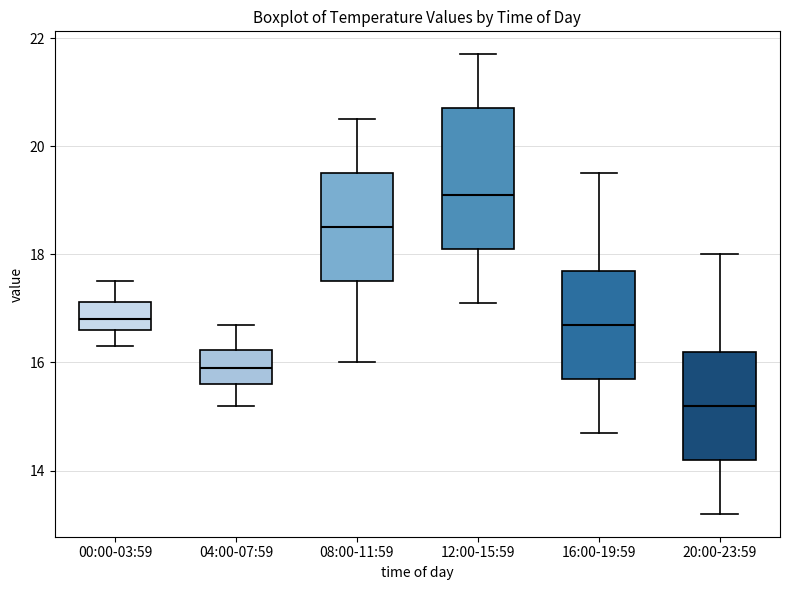

Where does the upper whisker of the box for 04:00-07:59 end on the y-axis? The values are not printed on the chart, so give them approximately, as read against the axis.

16.8